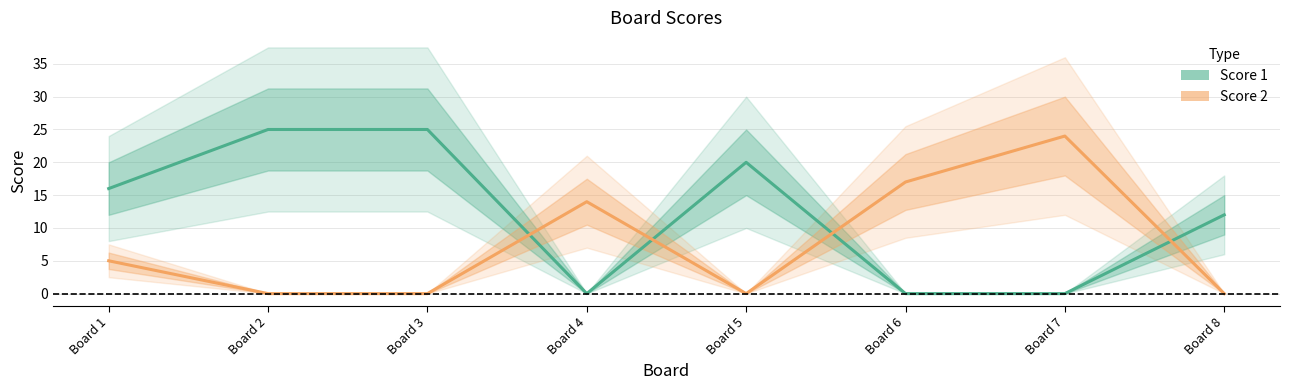

What are all the series names shown in the legend?

Score 1, Score 2